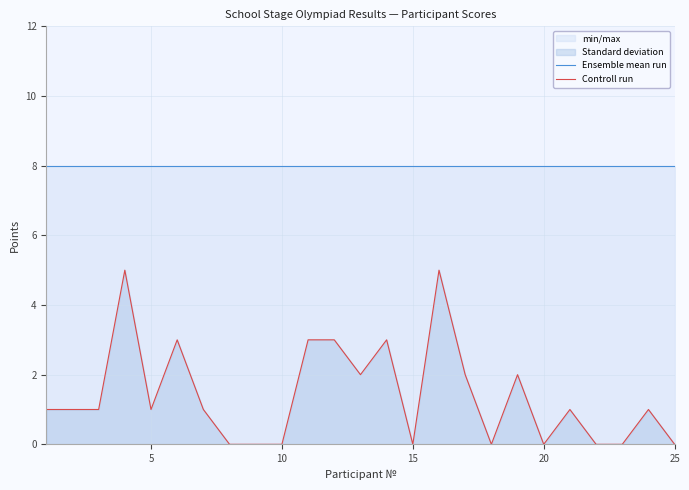

True or false: Controll run and Ensemble mean run cross at least once.

False